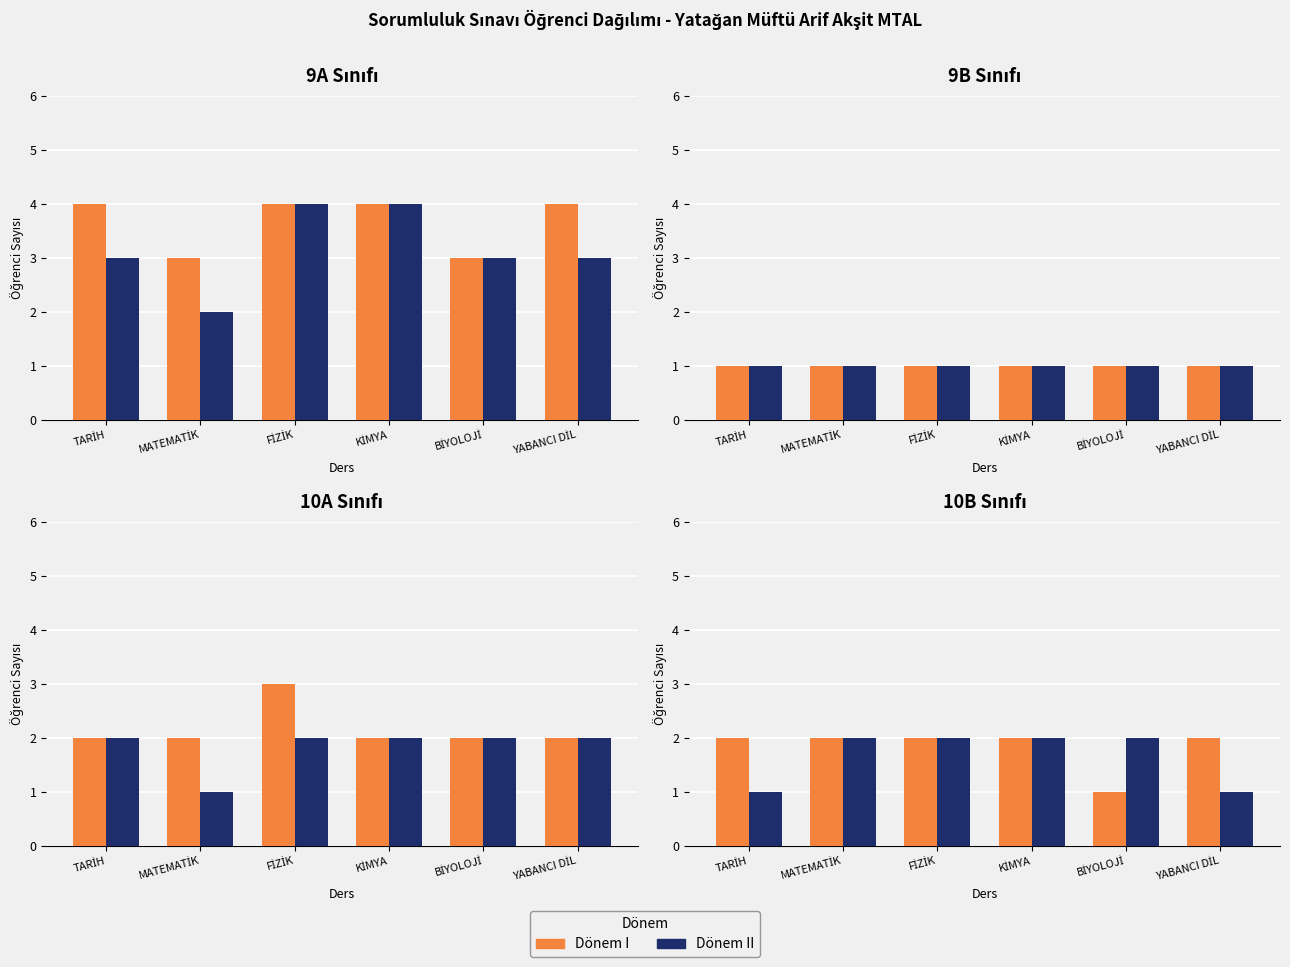

Does the chart contain any negative values?

No